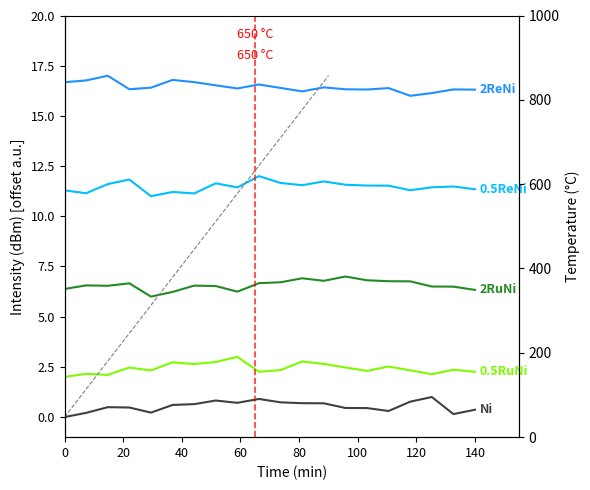

True or false: 2ReNi and Ni cross at least once.

False